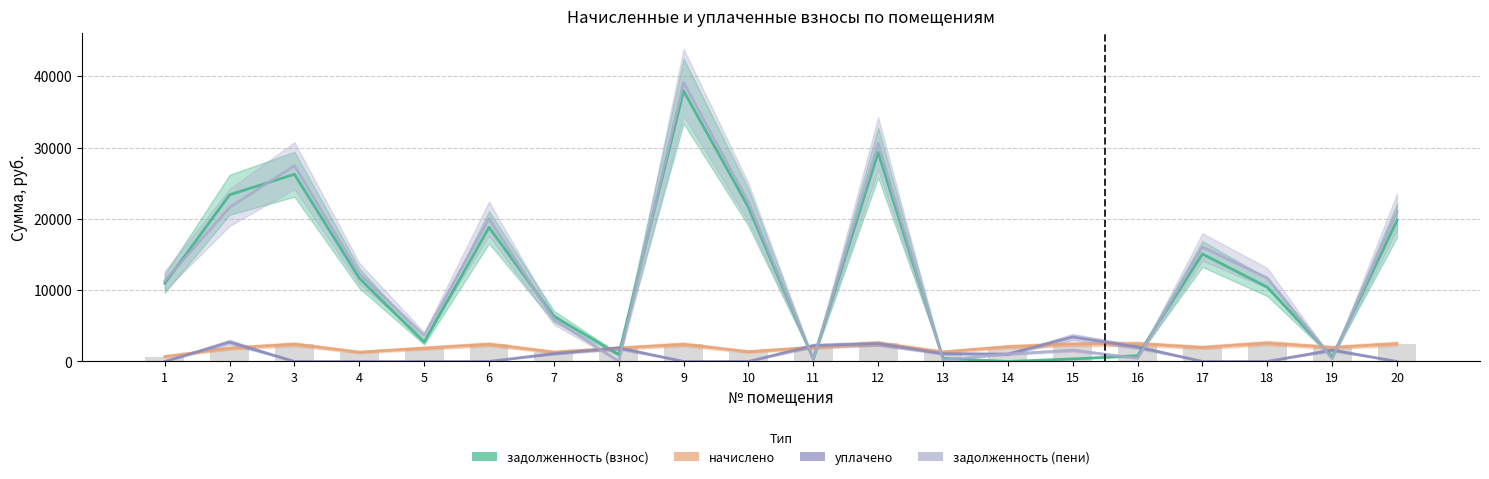

The value of уплачено at 13 is 1494.7. True or false?

False